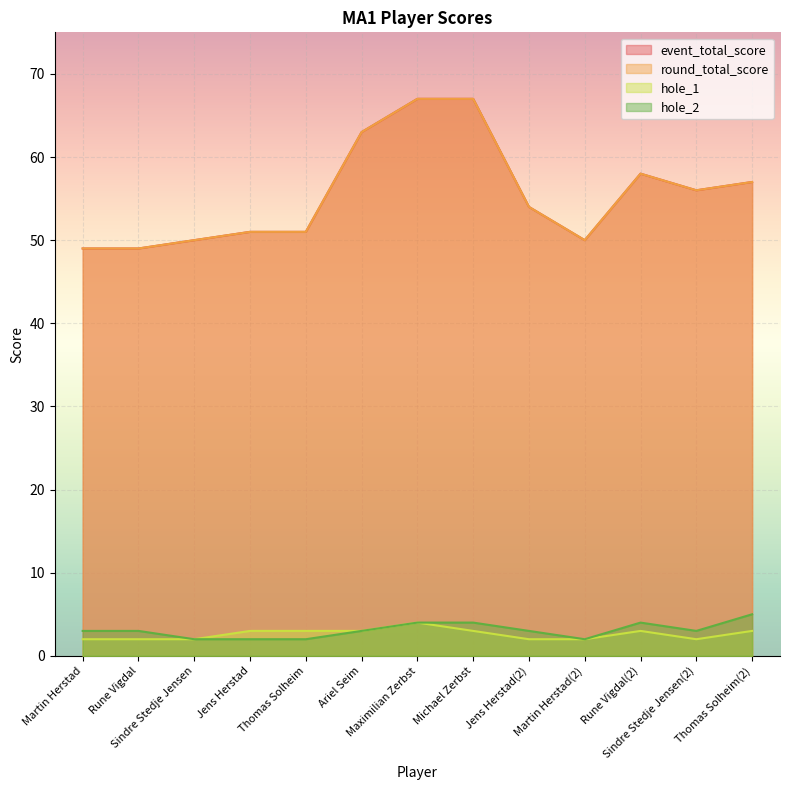

Between Rune Vigdal and Thomas Solheim, which series saw the biggest shift?

event_total_score